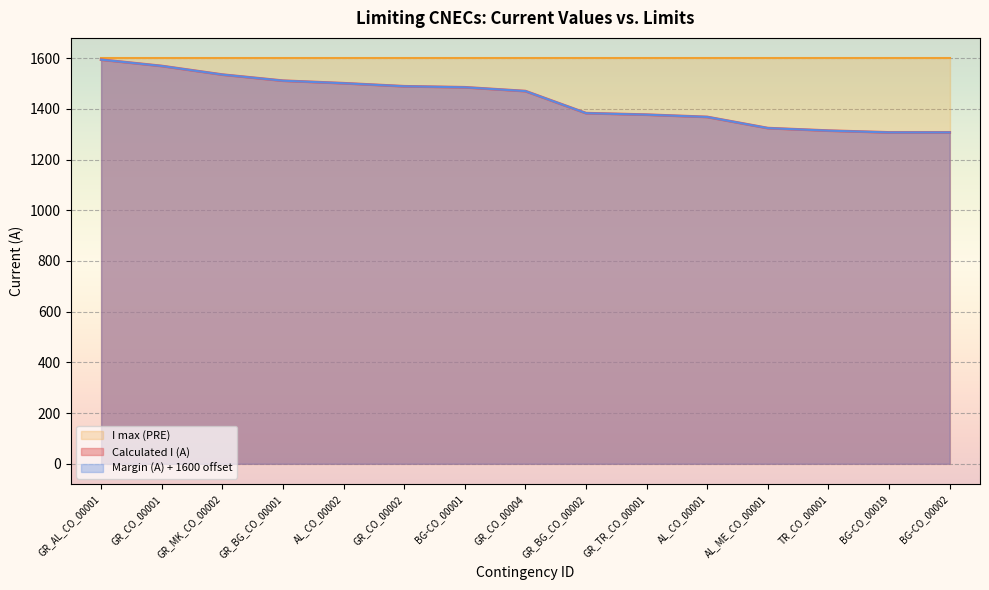

At how many categories does at least one series exceed 1533?

3